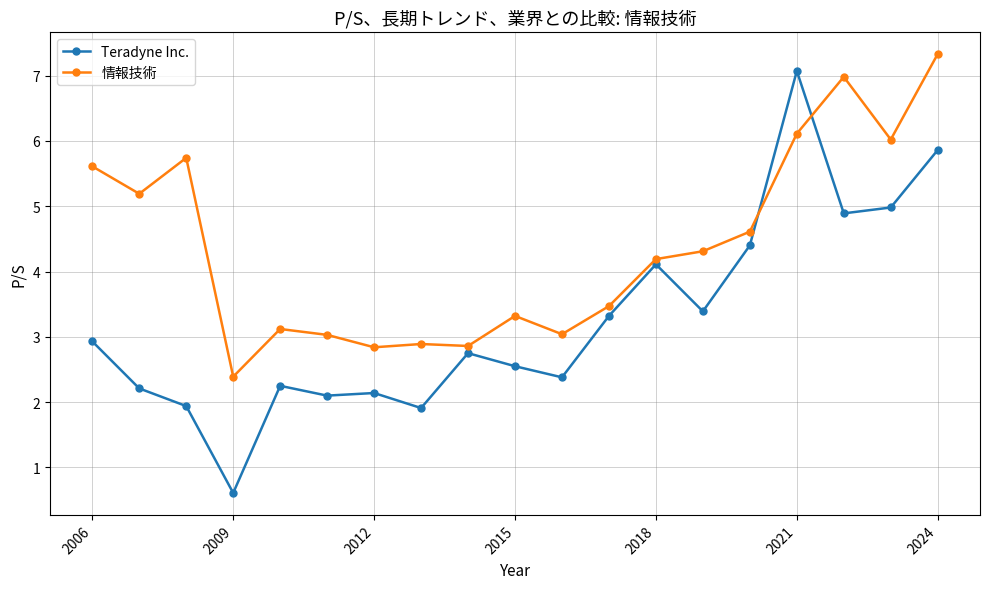

Count the number of categories in the chart.

19